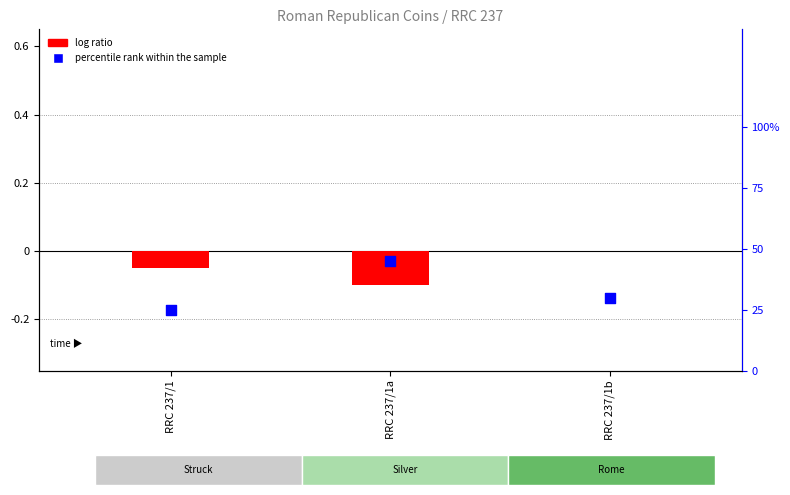

Is the value of percentile rank within the sample at RRC 237/1b greater than the value of log ratio at RRC 237/1b?

Yes